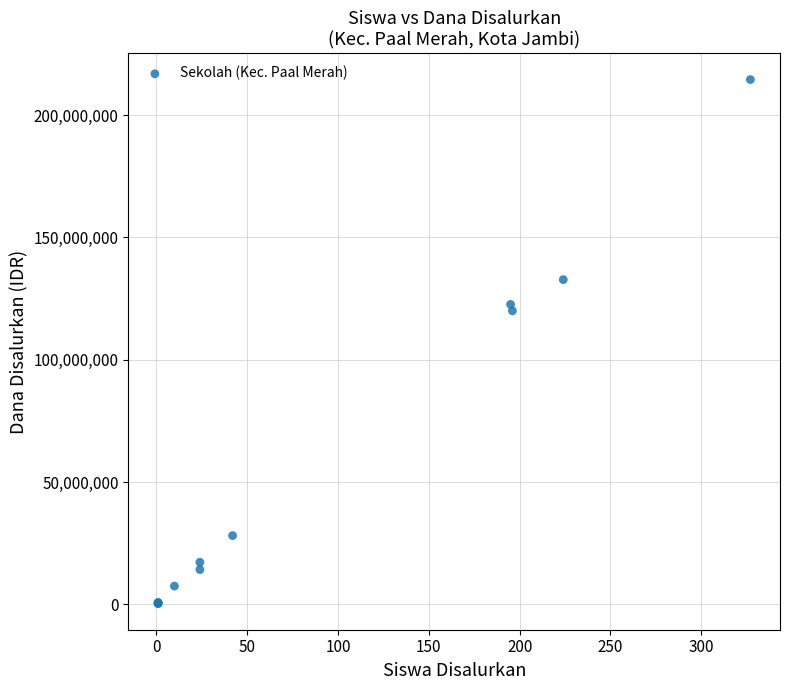

What Y value in the scatter plot is closest to 107437500?

120000000